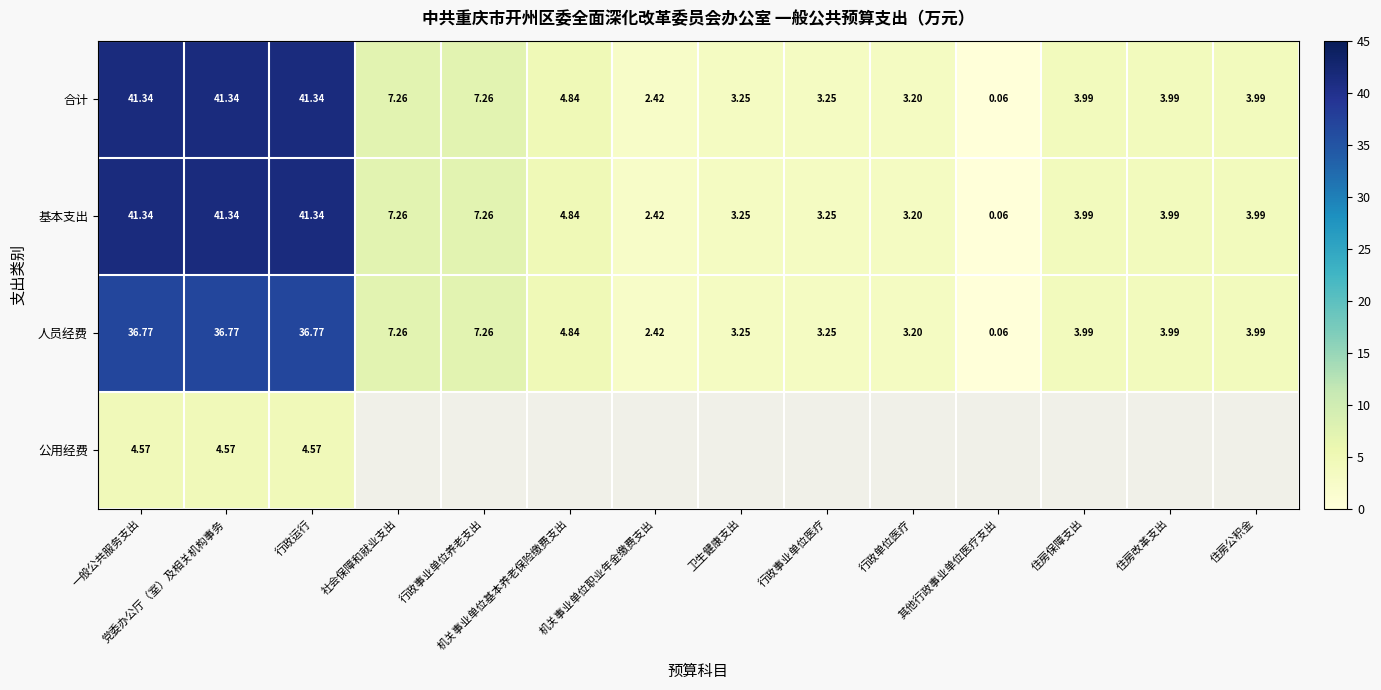

Is the value of 合计 at 行政运行 greater than the value of 基本支出 at 住房公积金?

Yes